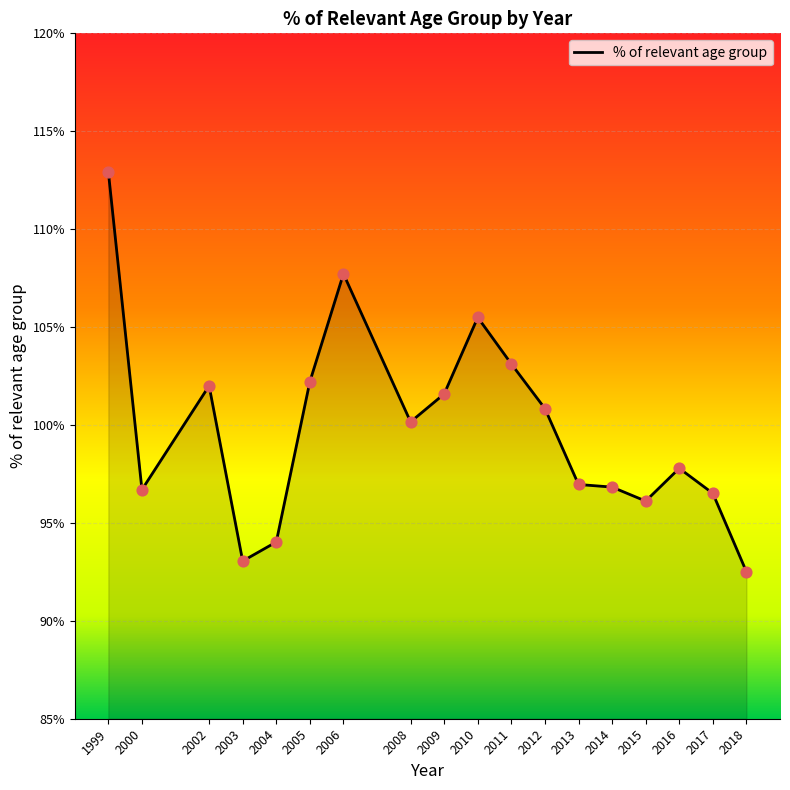

What is the change in value from 2003 to 2008?

+7.1